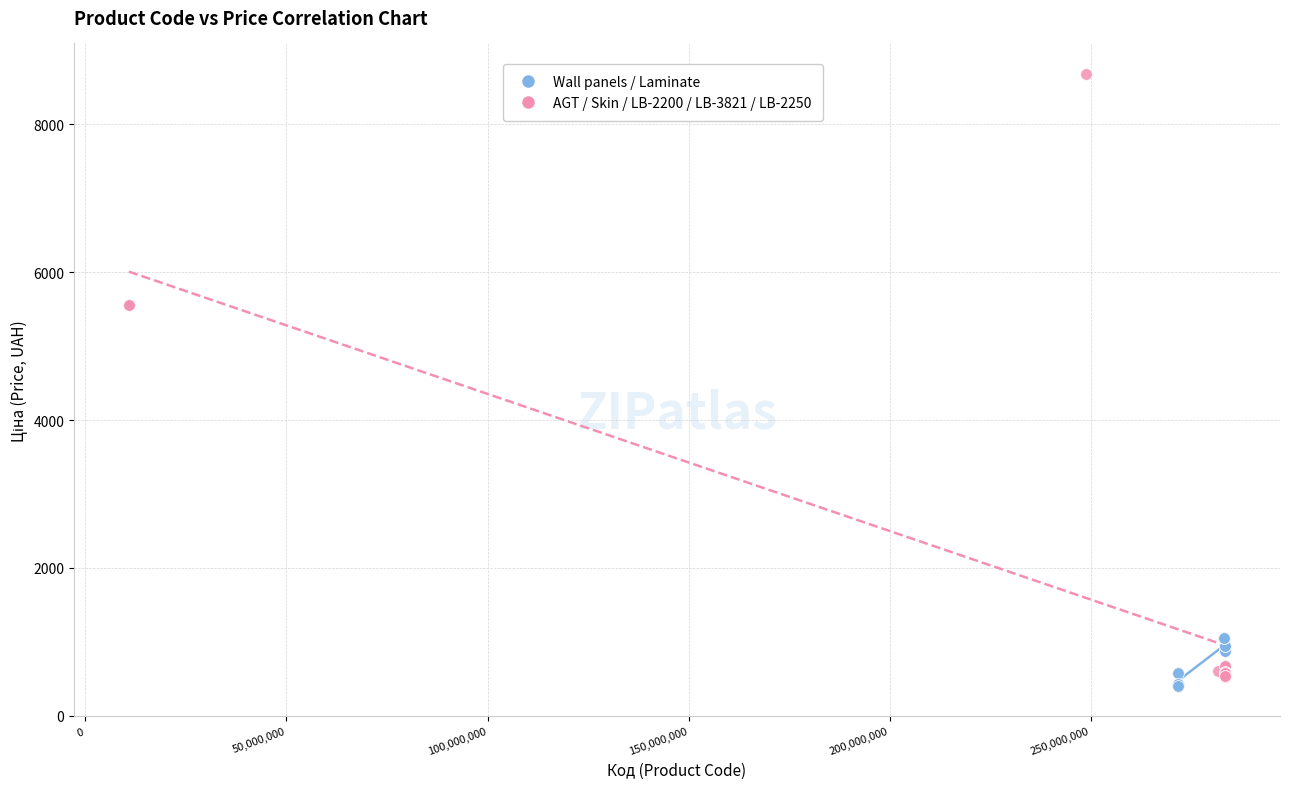

Which series reaches the maximum Y coordinate?

AGT / Skin / LB-2200 / LB-3821 / LB-2250